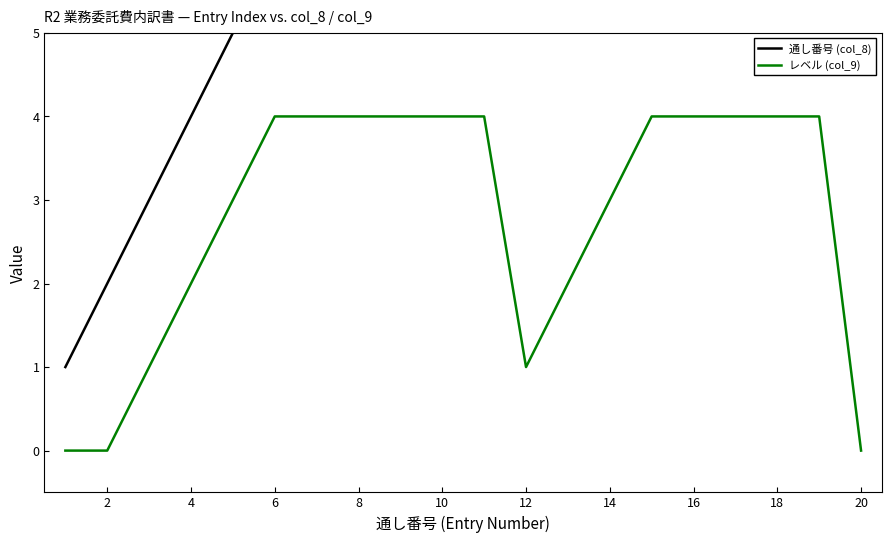

True or false: 通し番号 (col_8) and レベル (col_9) intersect in this chart.

False